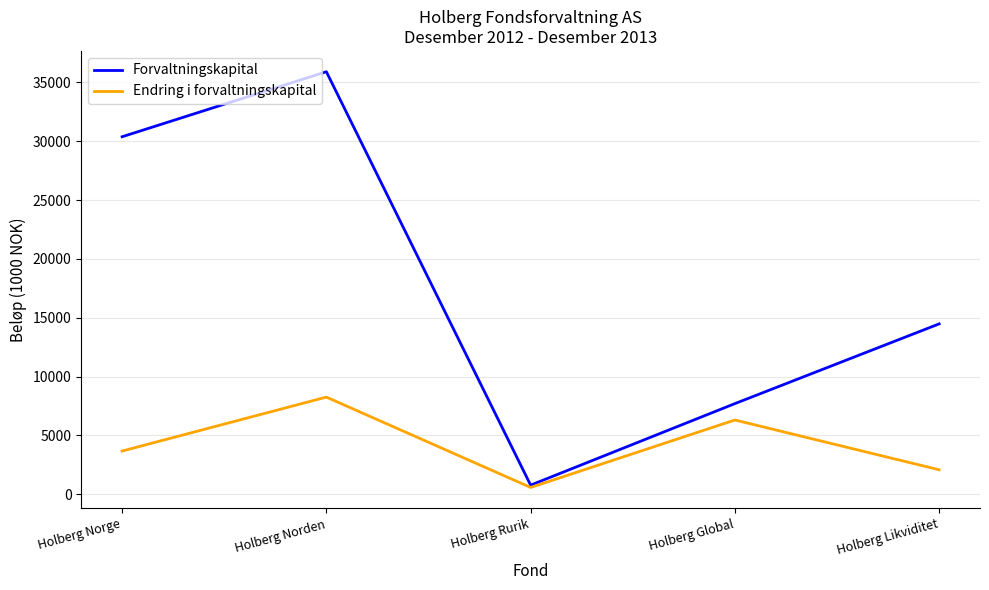

At which label does Forvaltningskapital reach its minimum?

Holberg Rurik